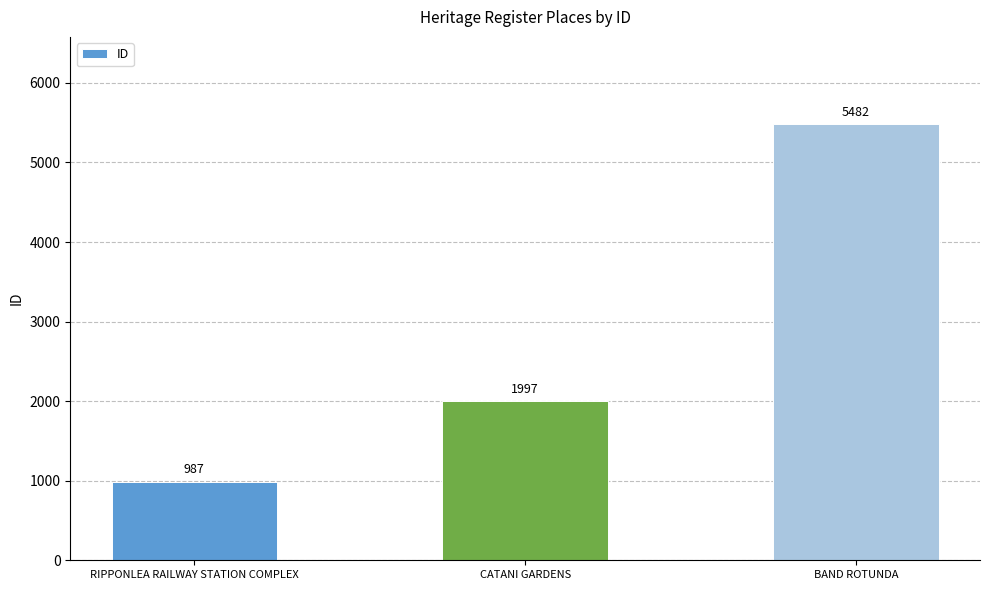

How many bars are there in total?

3